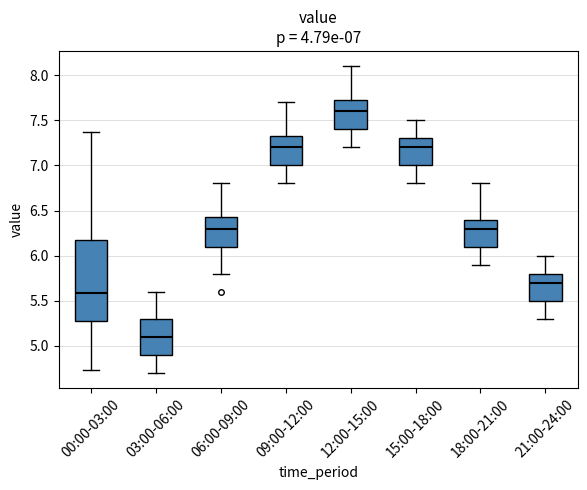

Which box has the highest median line?

12:00-15:00